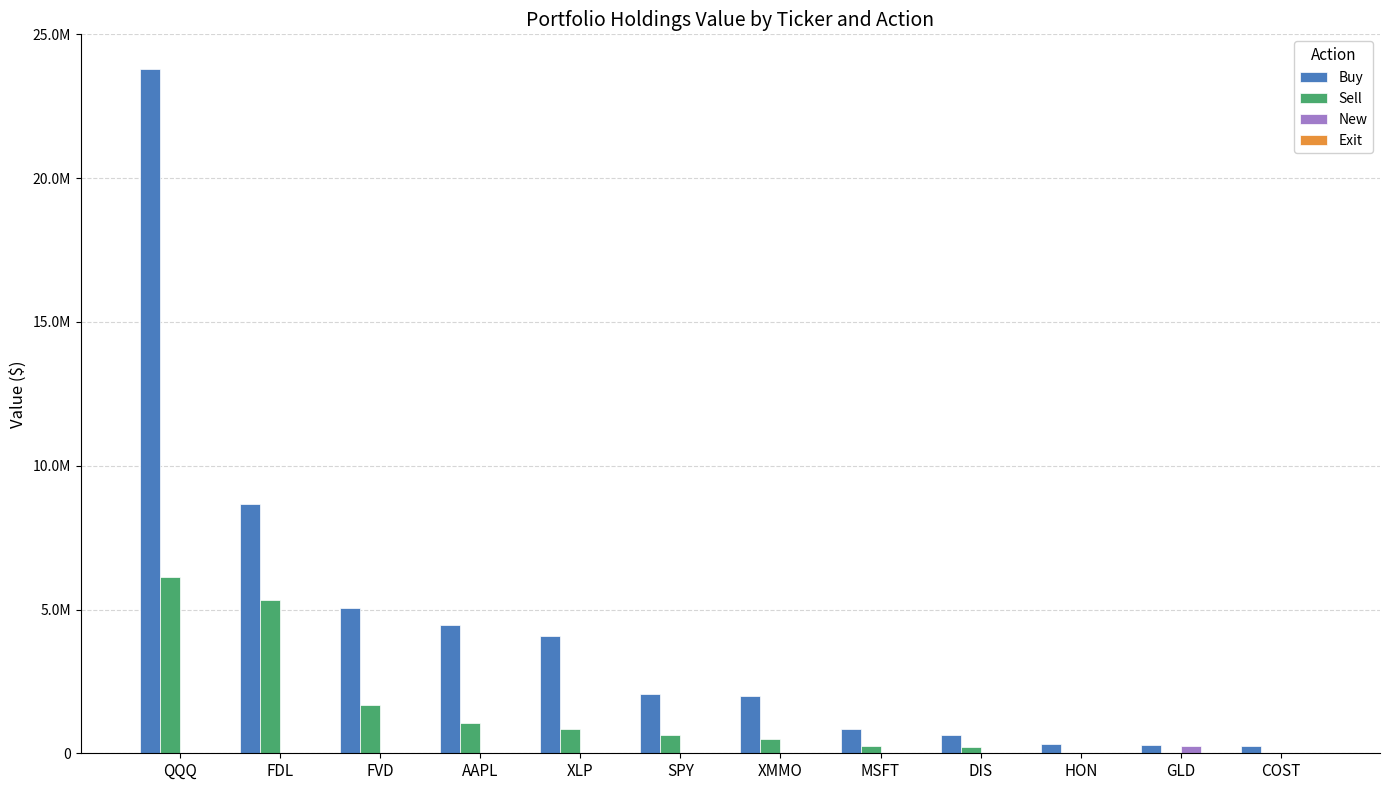

Does the chart contain stacked bars?

No